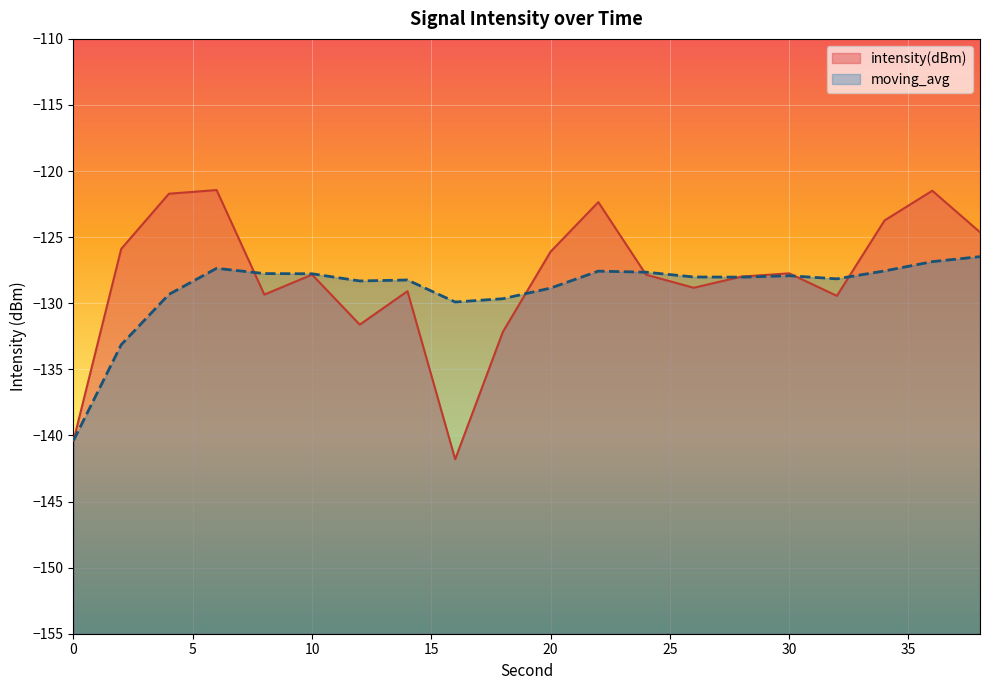

Rank the series at 26 from highest to lowest value.

moving_avg, intensity(dBm)